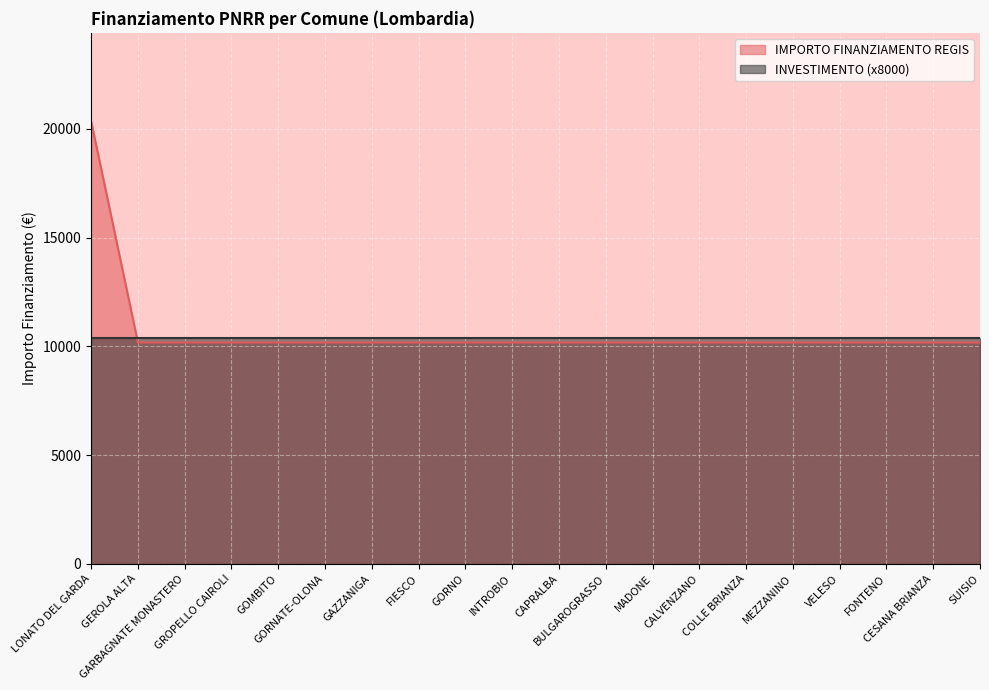

What is the value of the 15th point from the left?

10172